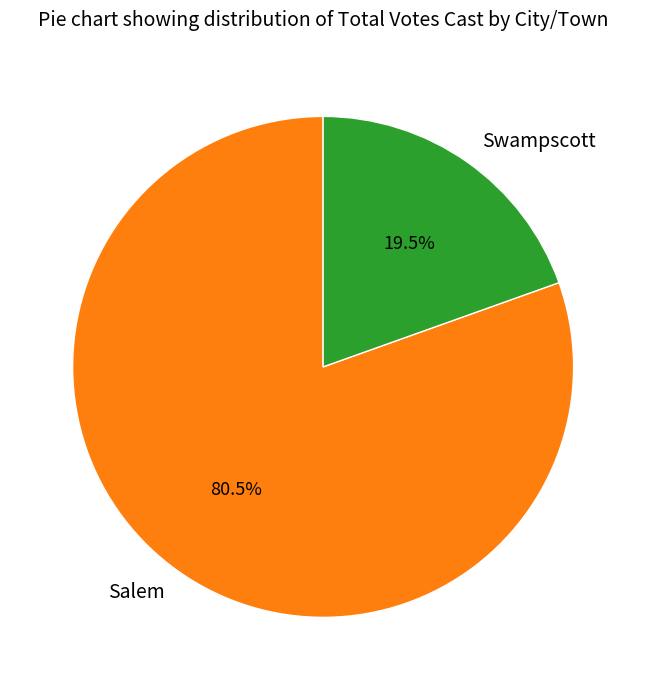

Approximately how many times larger is the value at Swampscott compared to Salem?

0.2